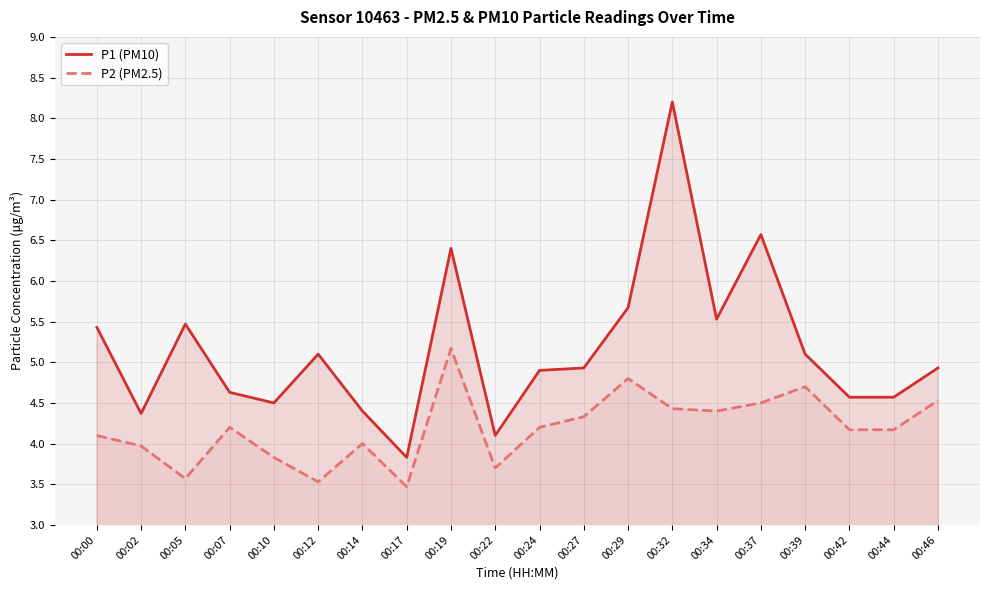

What is the sum of the P2 (PM2.5) values at 00:19 and 00:39?

9.9